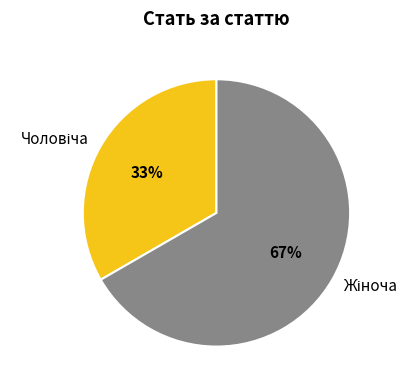

To the nearest percent, what is the average slice percentage?

50%